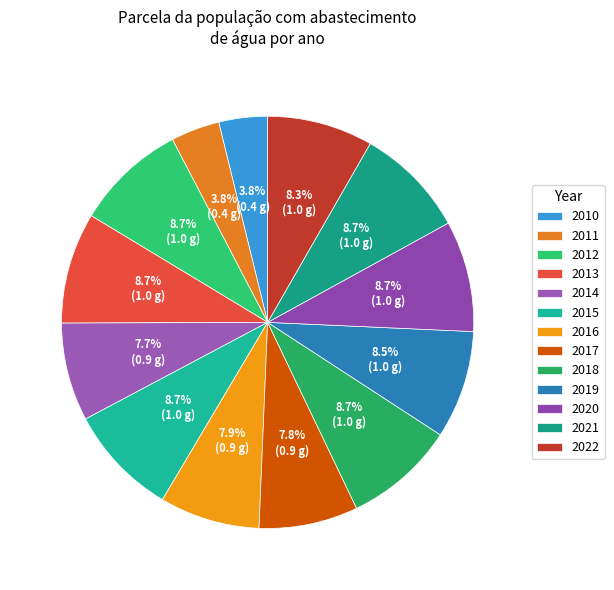

How many segments does this pie chart have?

13